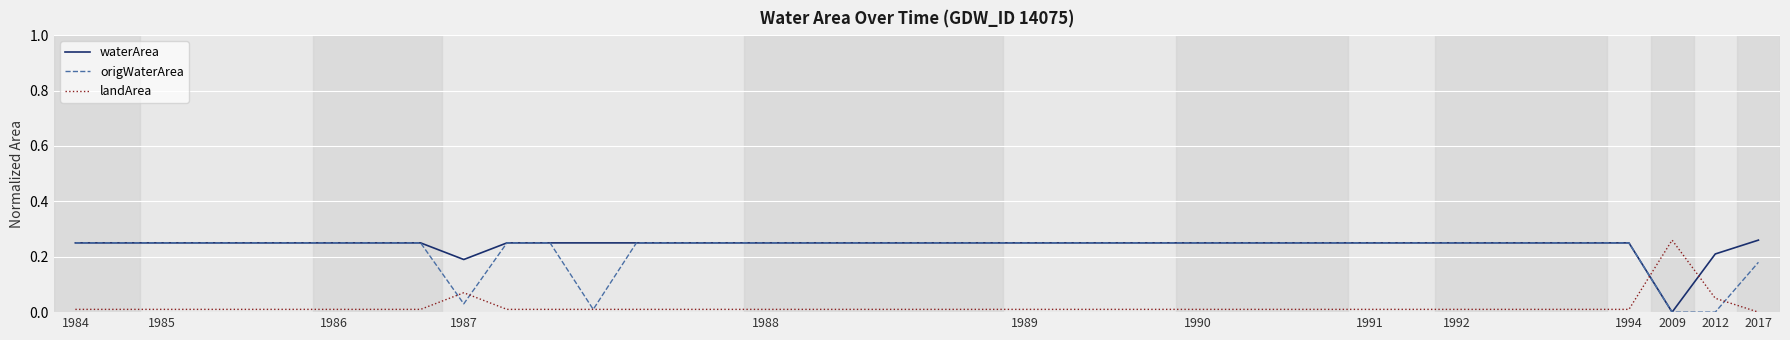

Which series has the largest total across all categories?

waterArea